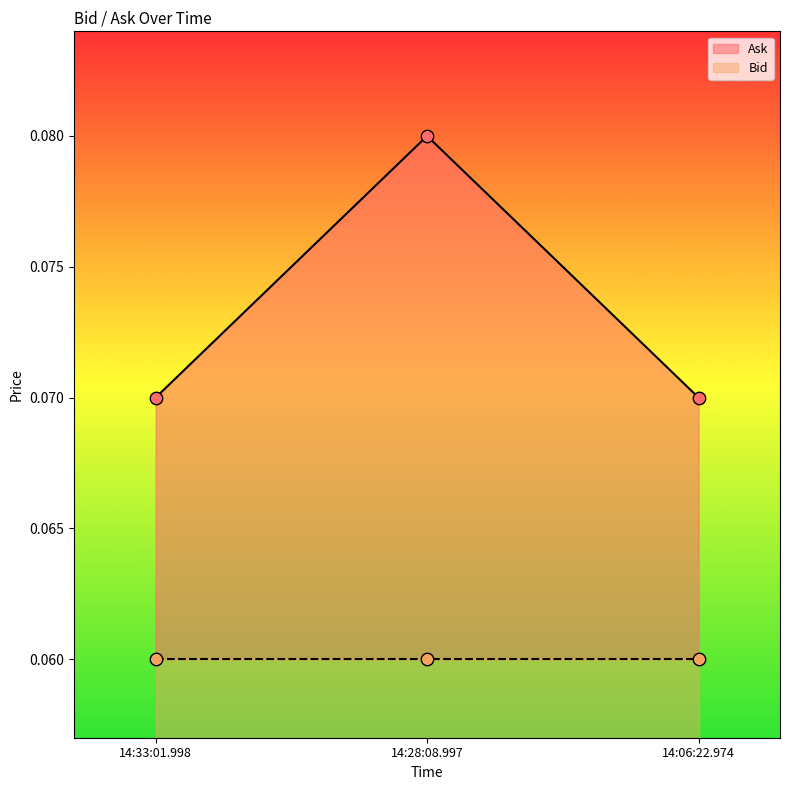

Between 14:28:08.997 and 14:33:01.998, which is larger?

14:28:08.997